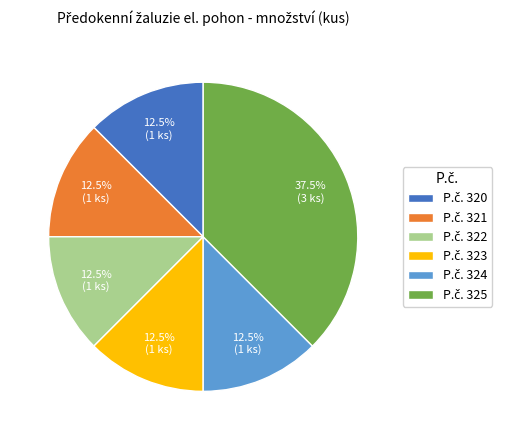

Is there any slice that represents more than half of the pie?

No